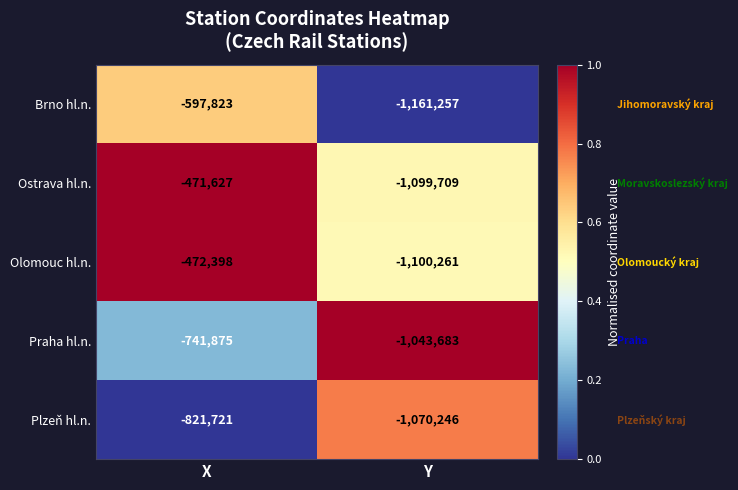

List the series in order of their peak value, highest first.

Ostrava hl.n., Olomouc hl.n., Brno hl.n., Praha hl.n., Plzeň hl.n.